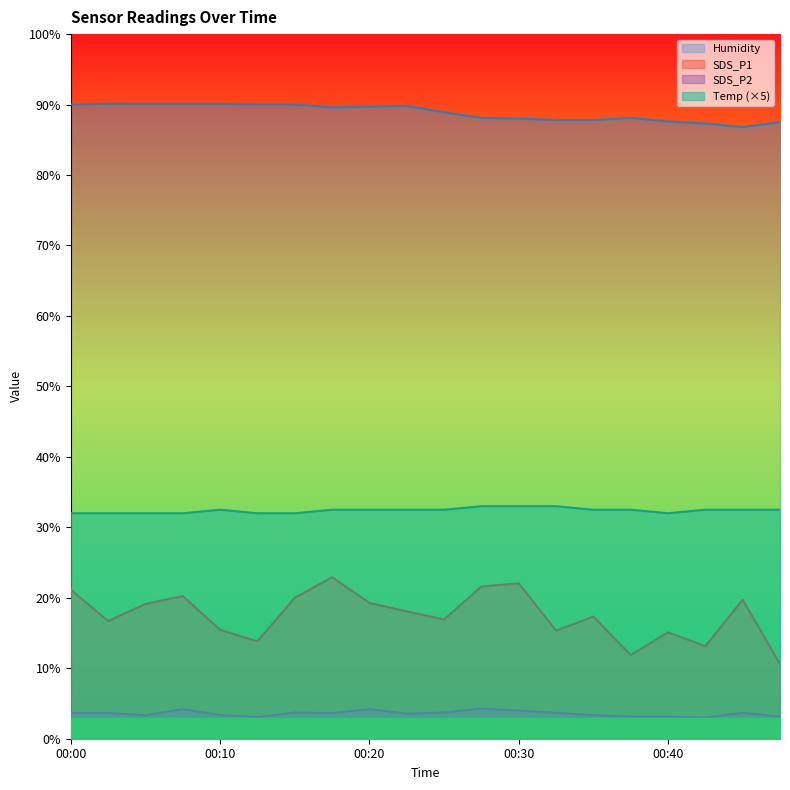

Between 00:05 and 00:15, which series saw the biggest shift?

SDS_P1